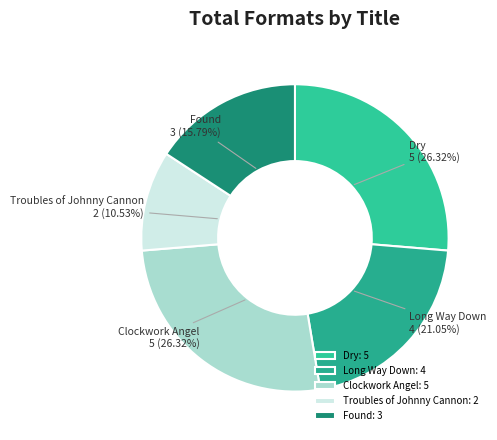

What is the smallest slice in the pie chart?

Troubles of Johnny Cannon